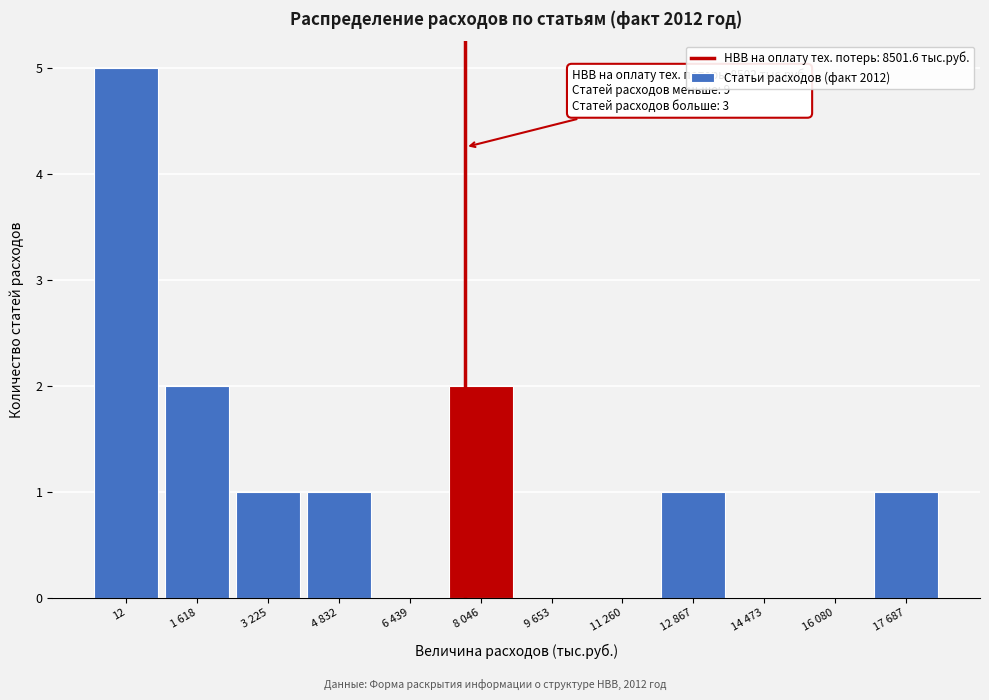

Reading right to left, what are all the values shown in this chart?

17 687=1	16 080=0	14 473=0	12 867=1	11 260=0	9 653=0	8 046=2	6 439=0	4 832=1	3 225=1	1 618=2	12=5